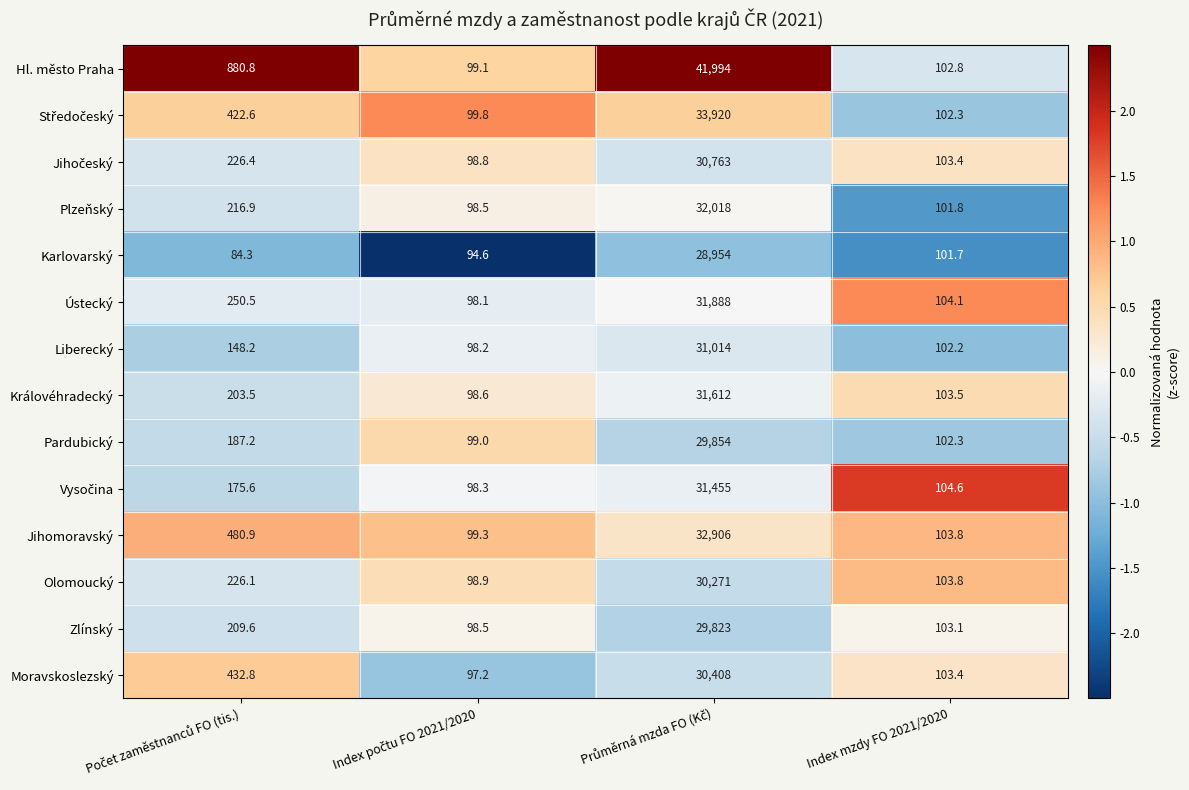

What is the difference between the maximum and second lowest values in the Zlínský series?

29719.9